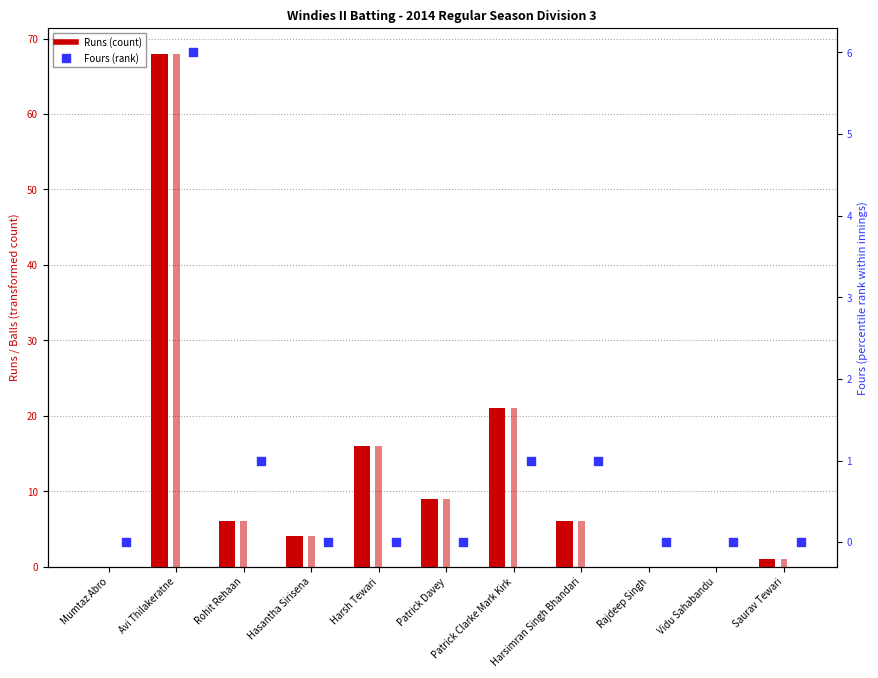

Which series reaches the minimum Y coordinate?

Runs